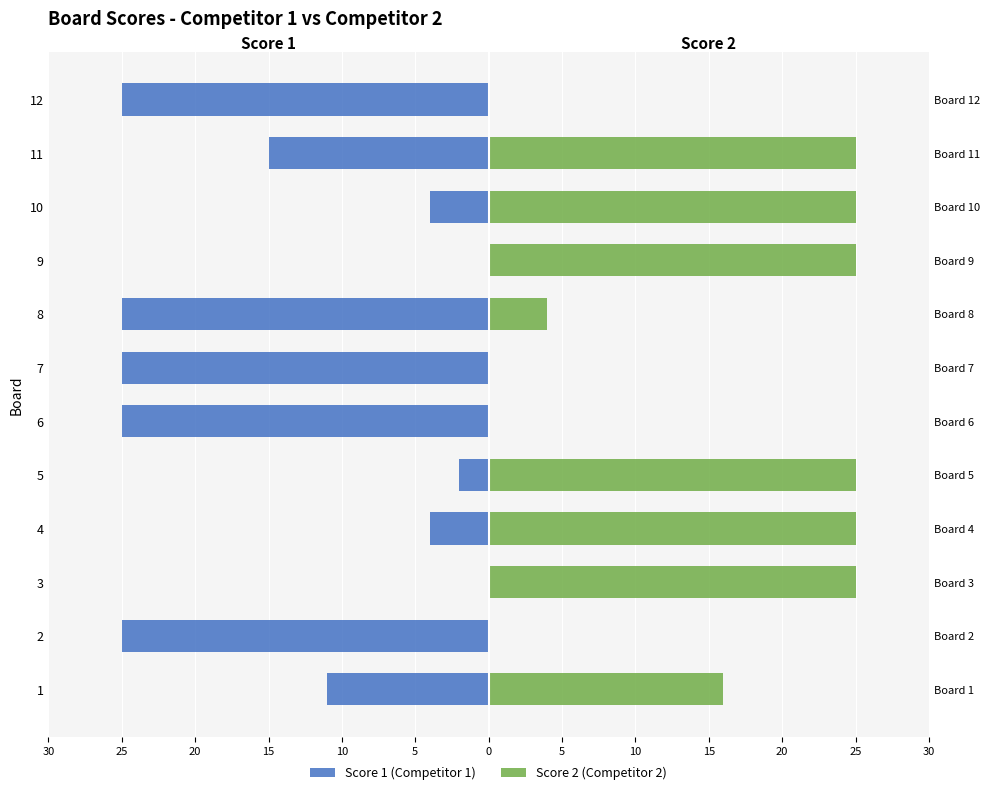

Between 8 and 12, which series saw the biggest shift?

Score 2 (Competitor 2)